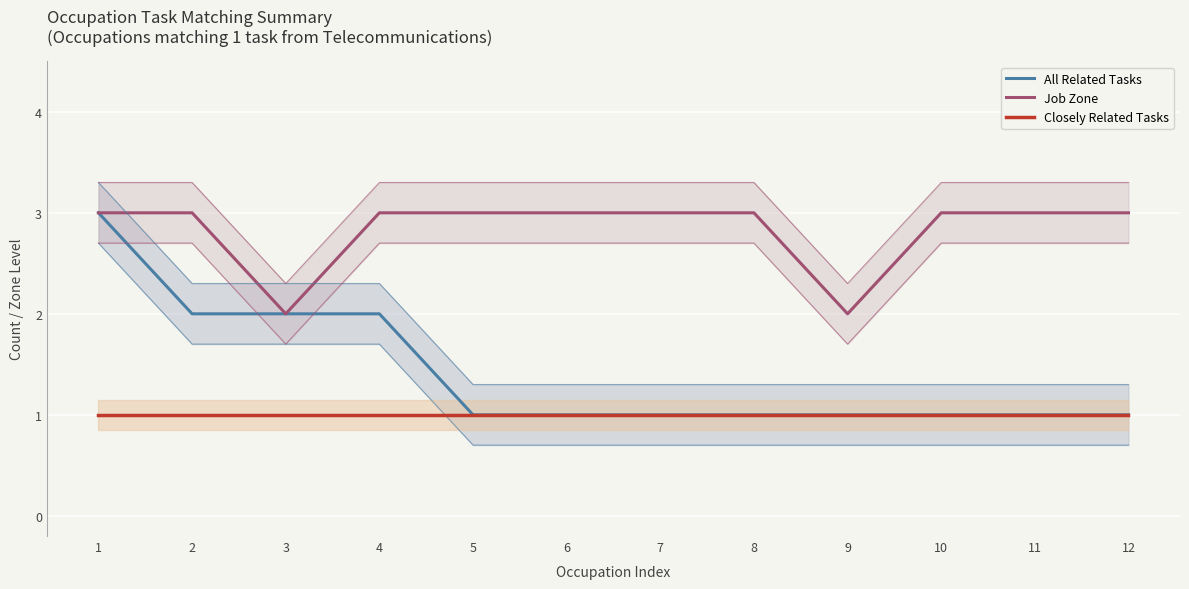

Which has a higher value, 9 or 5?

9